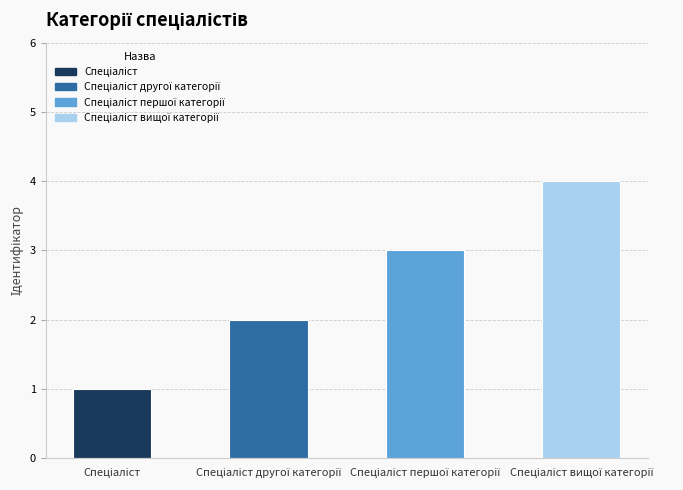

What is the sum of all values?

10